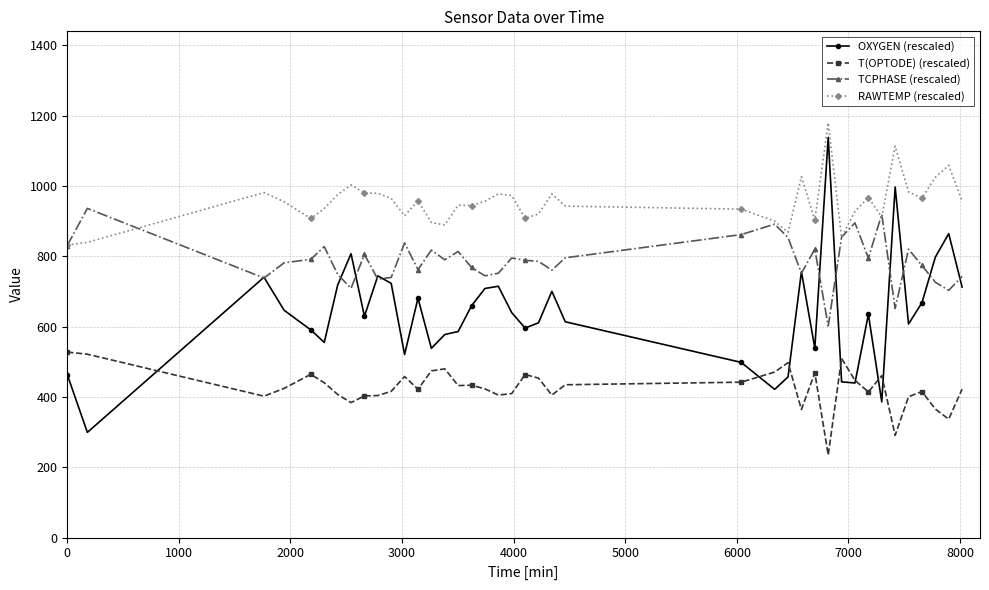

What is the value of the OXYGEN (rescaled) point at the 39th from the left?

864.6